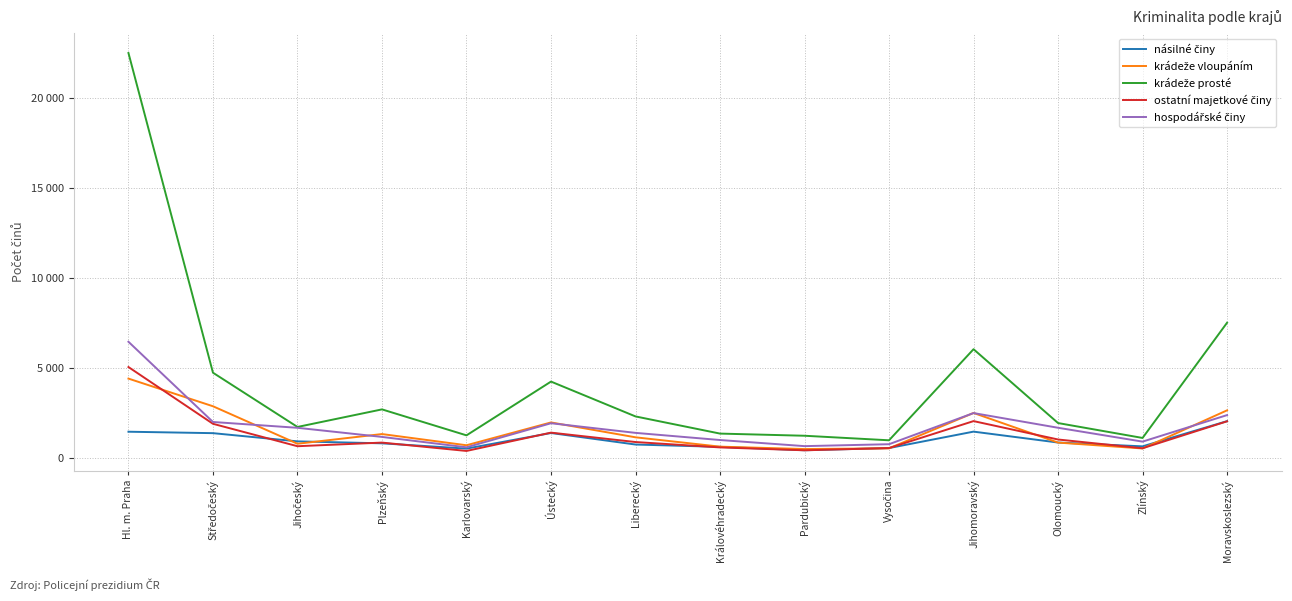

Is this an area chart (filled region under the line)?

No